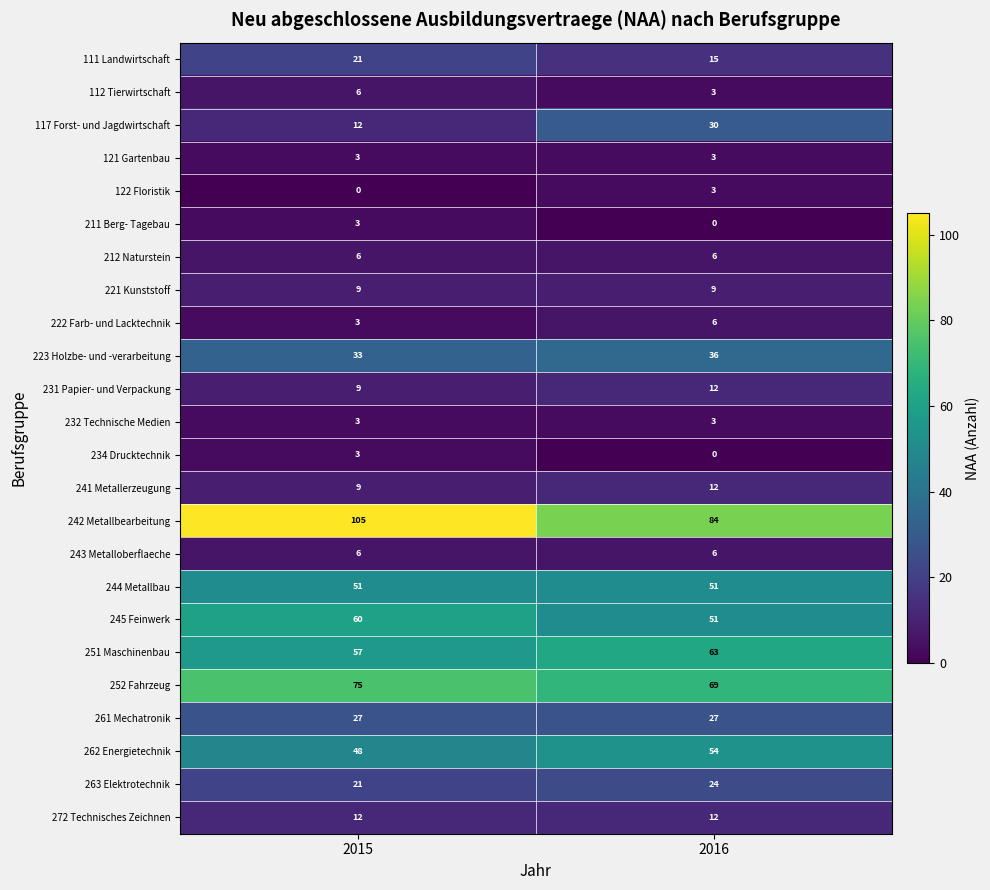

What is the difference between the 252 Fahrzeug values at 2015 and 2016?

6